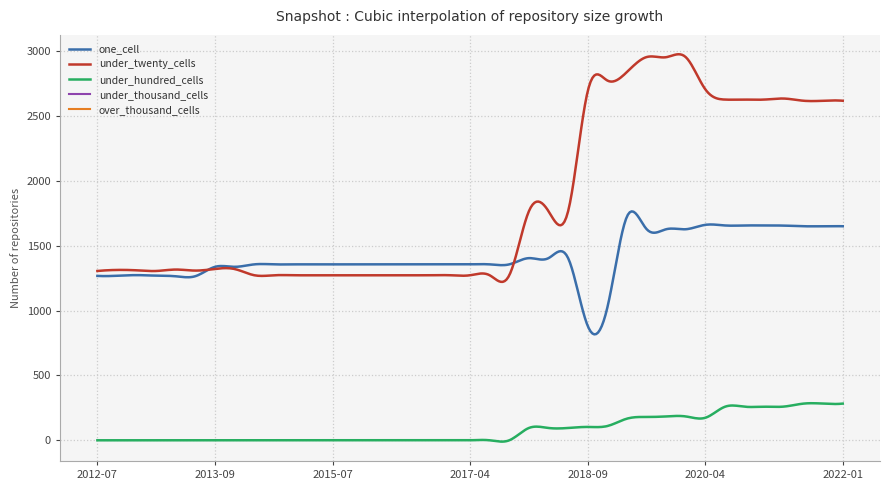

Which series has the widest spread of values?

under_twenty_cells